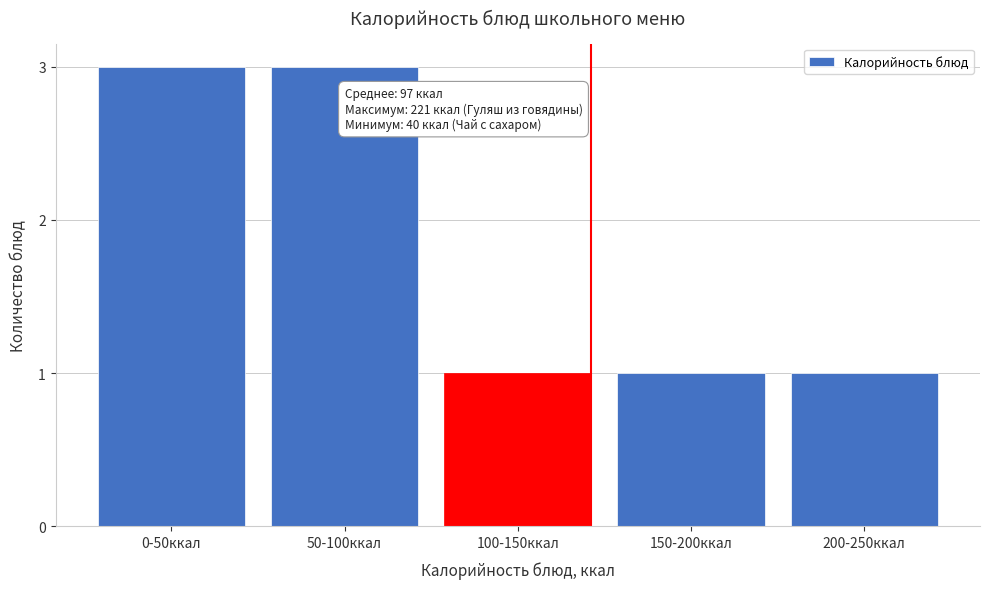

Reading left to right, extract all data points from this chart.

3	3	1	1	1